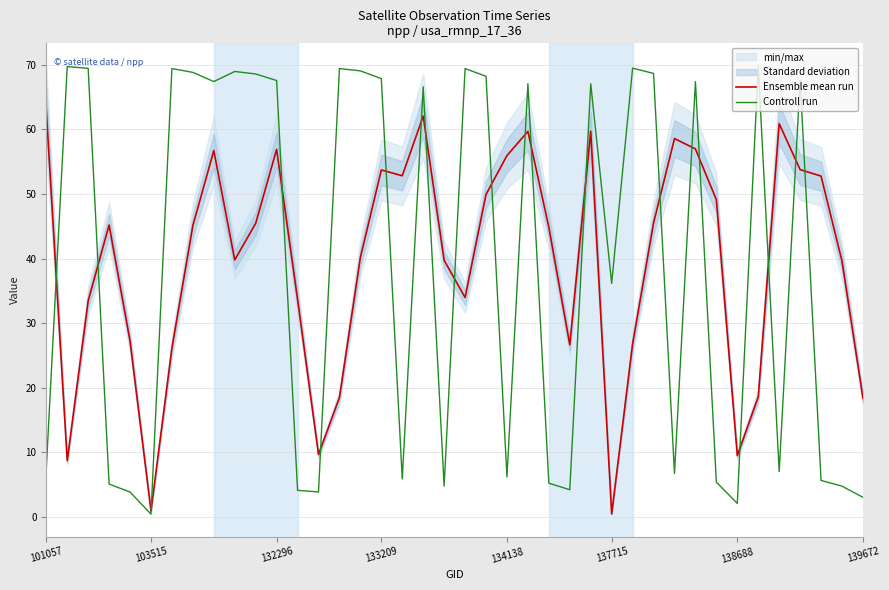

What is the total value across all series at 34?

88.5